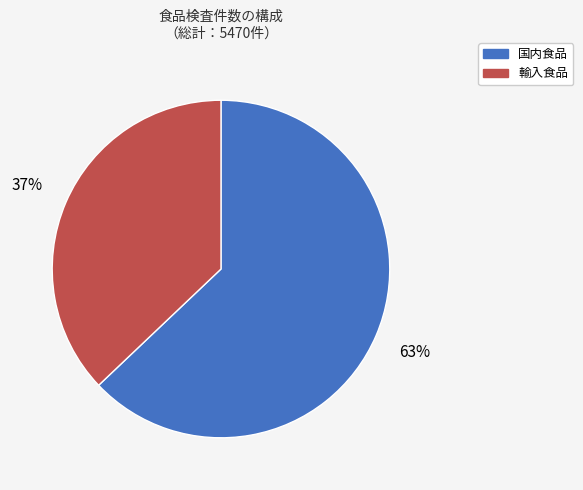

Count the number of slices in the pie.

2